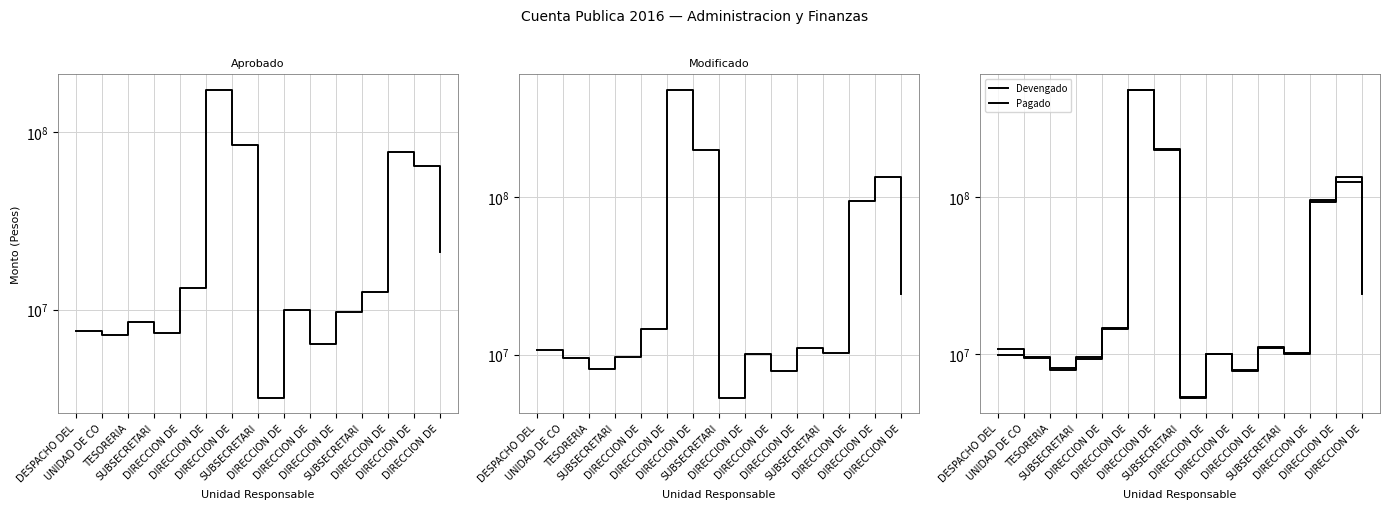

How many times do Aprobado and Pagado cross each other?

4